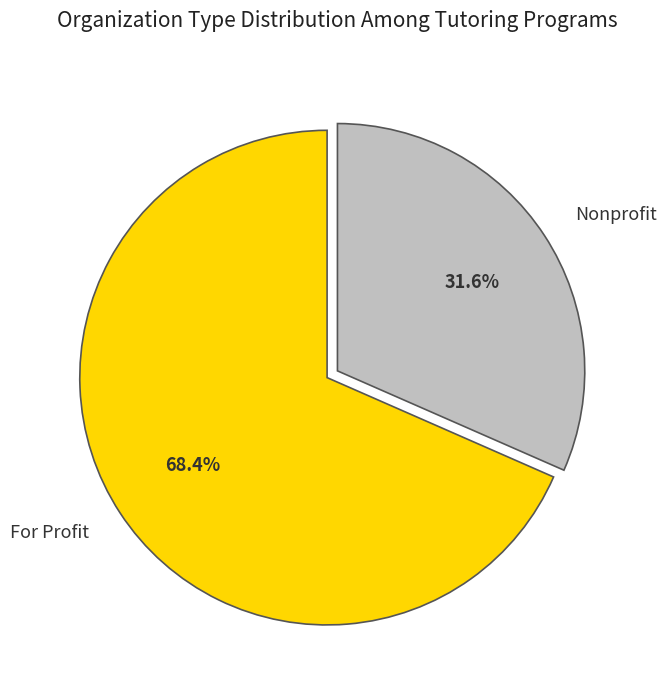

True or false: Nonprofit accounts for 32% of the total.

True